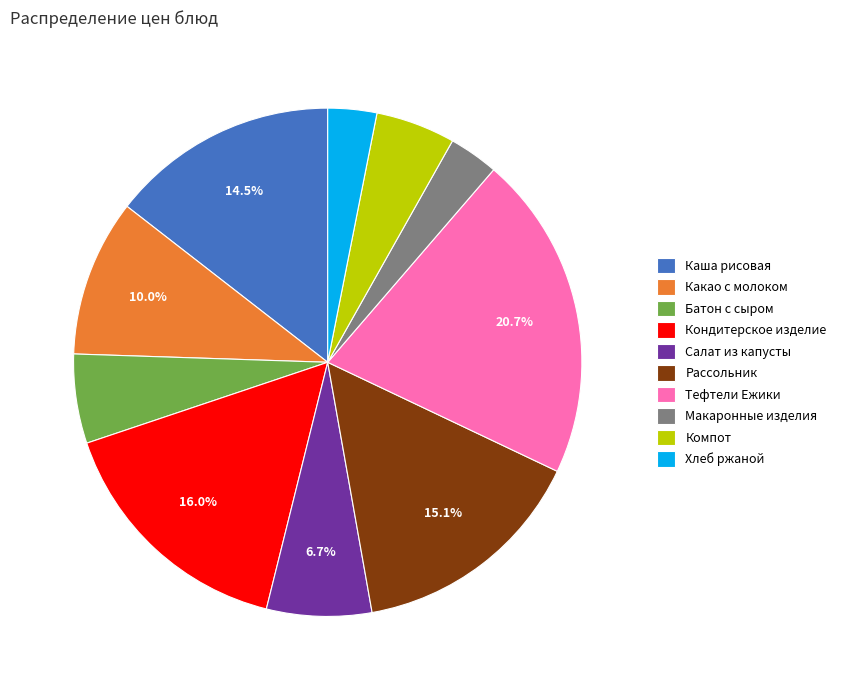

Which category has the biggest portion of the pie?

Тефтели Ежики